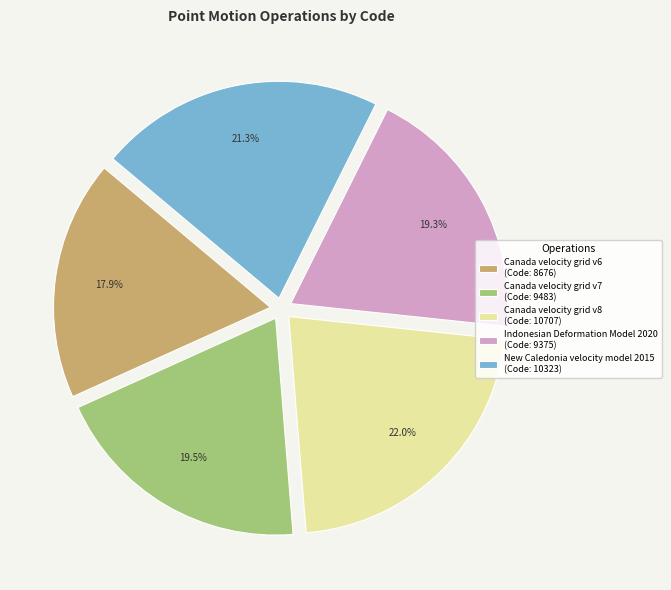

Combined, what portion of the pie is New Caledonia velocity model 2015 and Indonesian Deformation Model 2020?

40.6%